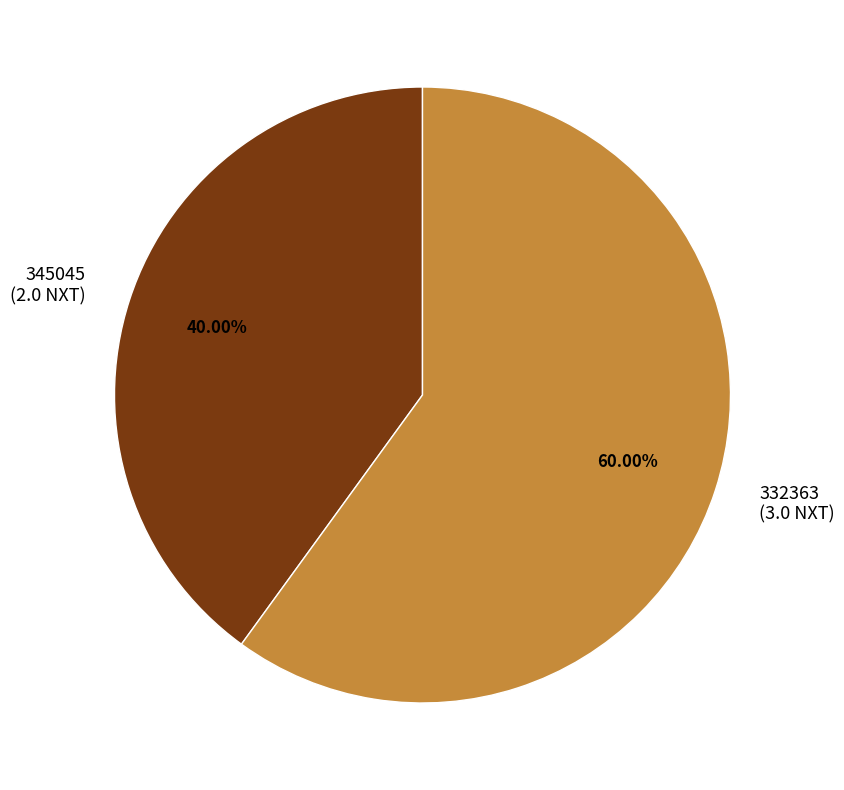

What percentage is the 332363 slice, to the nearest percent?

60%